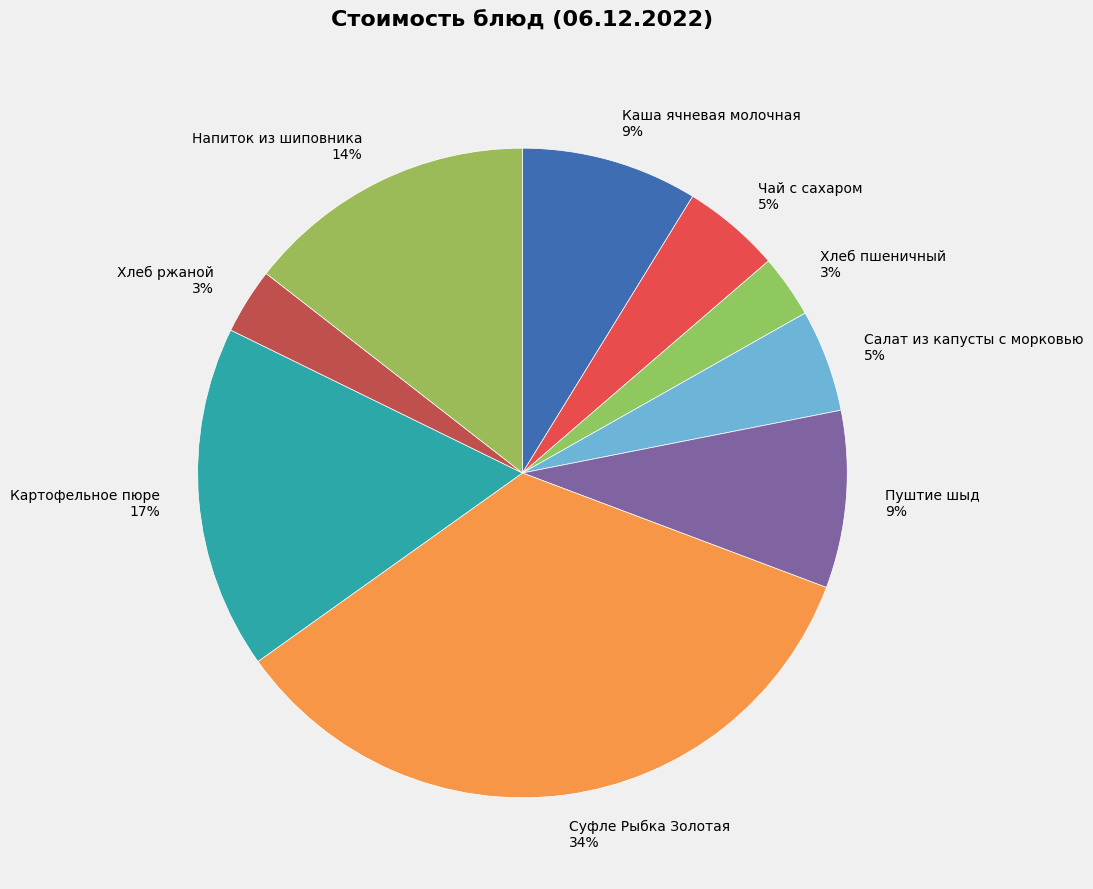

Combined, do Пуштие шыд 9% and Суфле Рыбка Золотая 34% account for over 50%?

No